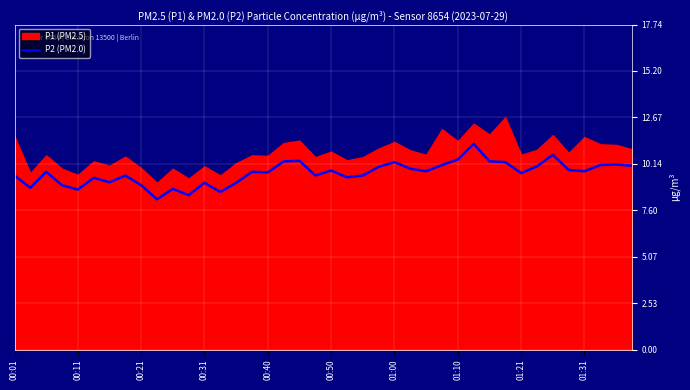

What is the minimum value for P2 (PM2.0)?

8.2